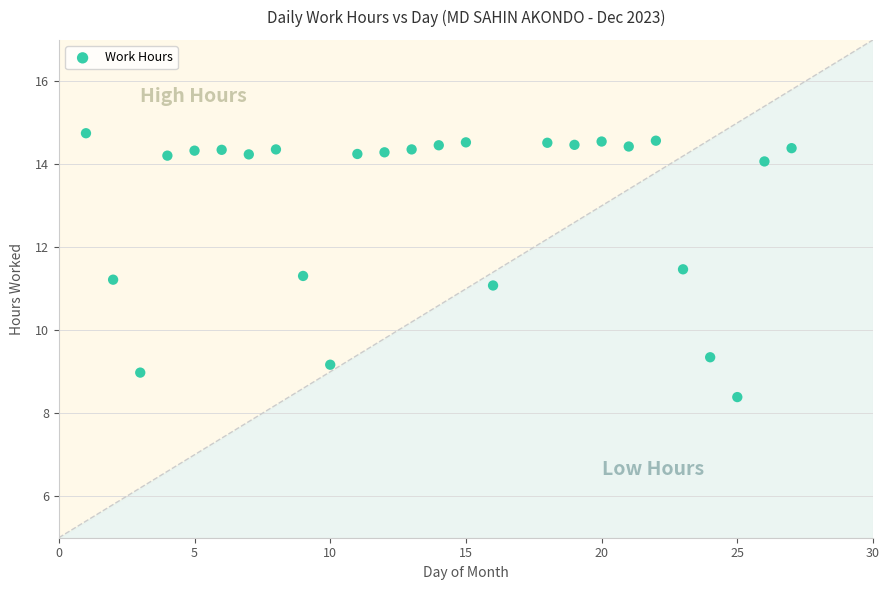

What is the range of X values (max minus min)?

26.0